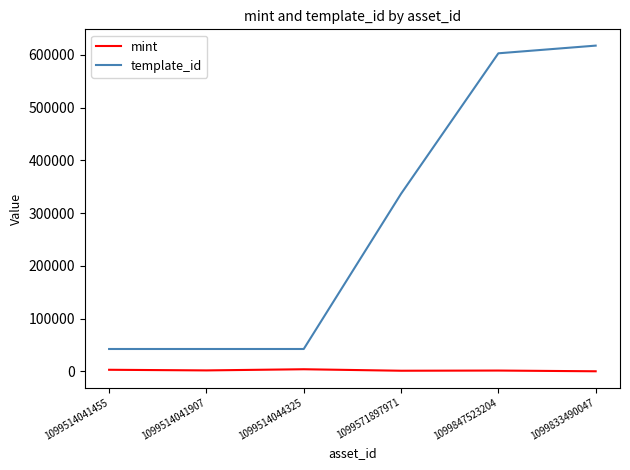

Is this an area chart (filled region under the line)?

No